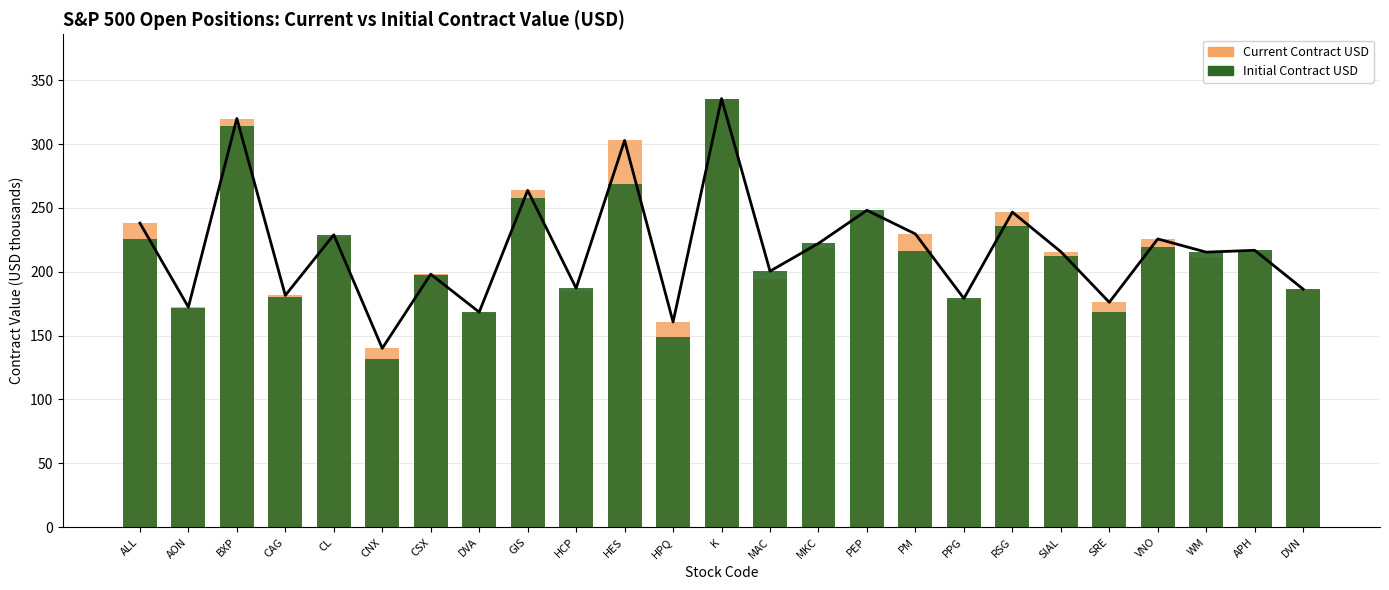

Rank the categories by Initial Contract USD value from lowest to highest.

CNX, HPQ, DVA, SRE, AON, PPG, CAG, DVN, HCP, CSX, MAC, SIAL, WM, PM, APH, VNO, MKC, ALL, CL, RSG, PEP, GIS, HES, BXP, K